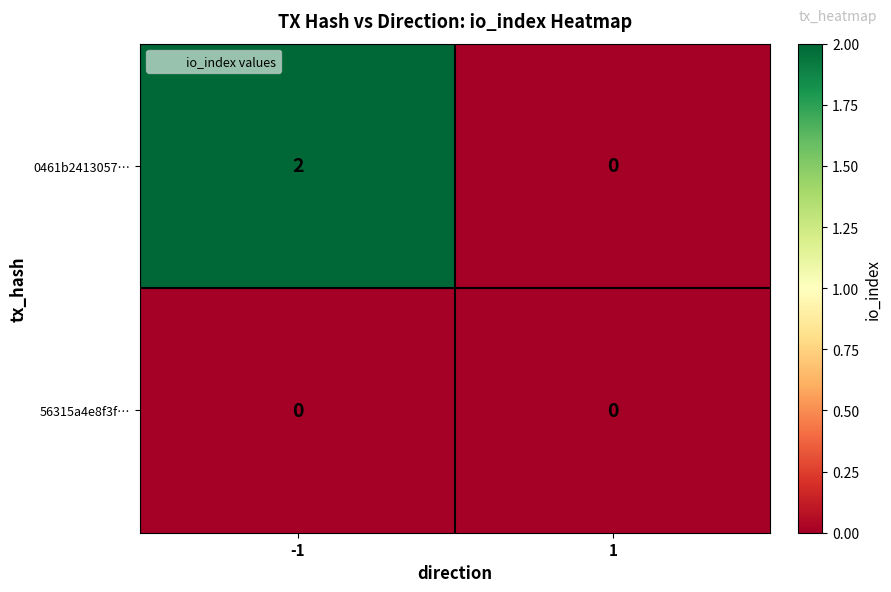

At which category is the sum across all series the highest?

-1